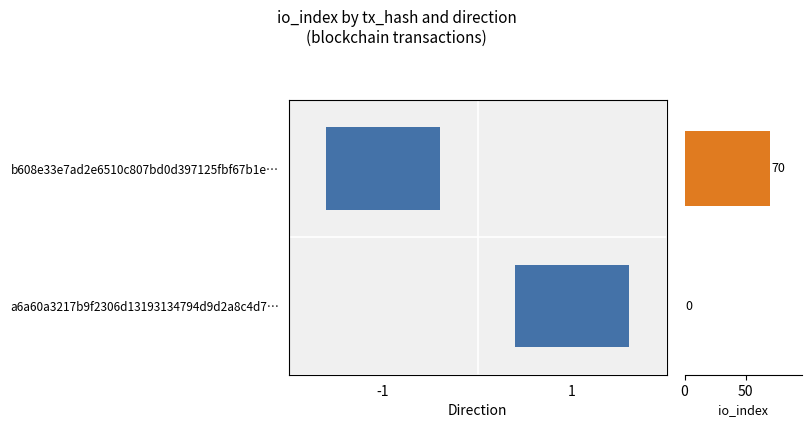

Count the number of categories in the chart.

2